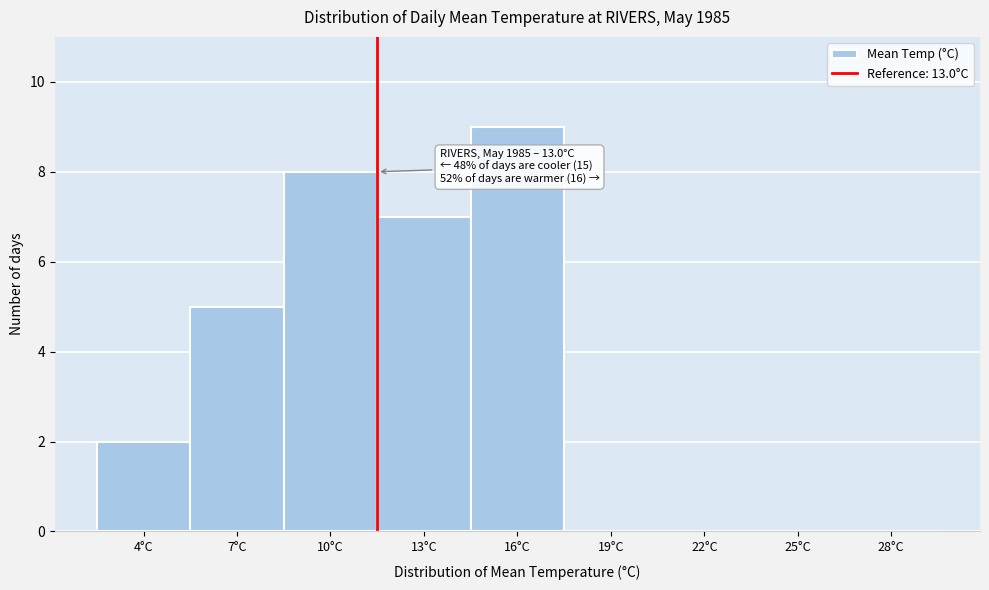

Reading left to right, list all the values displayed in this chart.

4°C=2	7°C=5	10°C=8	13°C=7	16°C=9	19°C=0	22°C=0	25°C=0	28°C=0